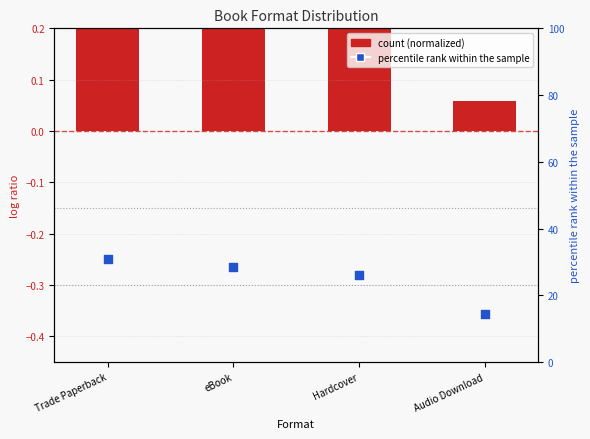

Which series contains the lowest Y value?

count (normalized)